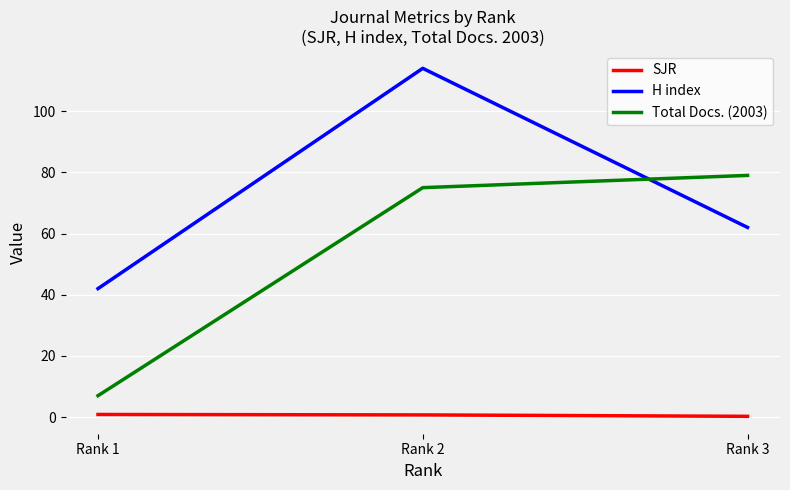

Which label corresponds to the largest value in the chart?

Rank 2